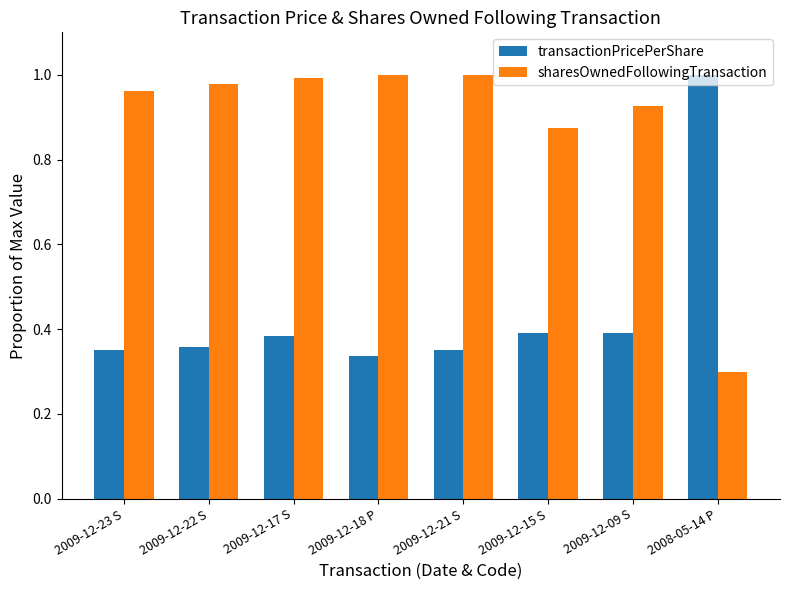

How many bars are there in each group?

2